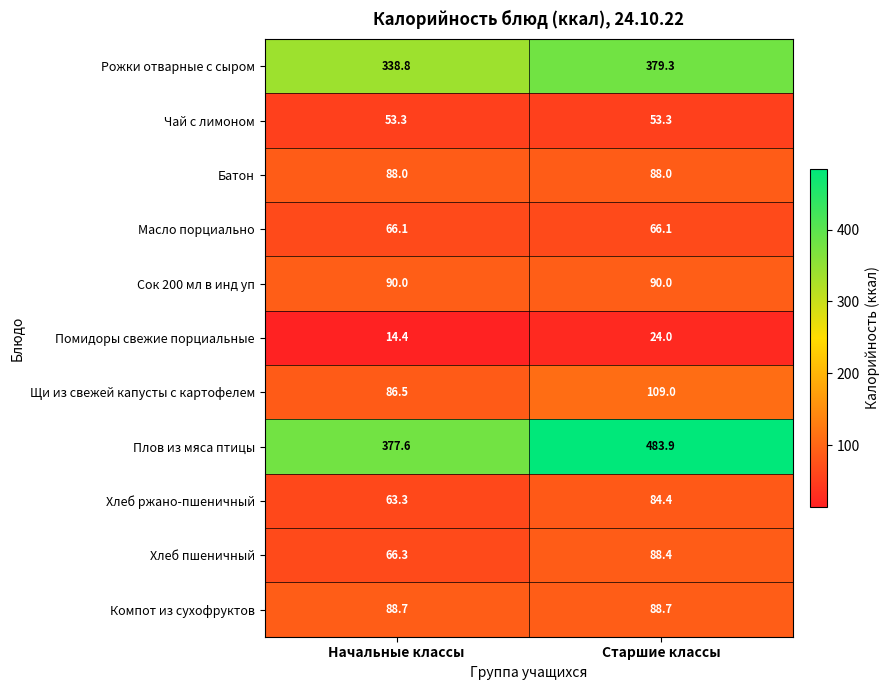

At which category is the sum across all series the highest?

Старшие классы